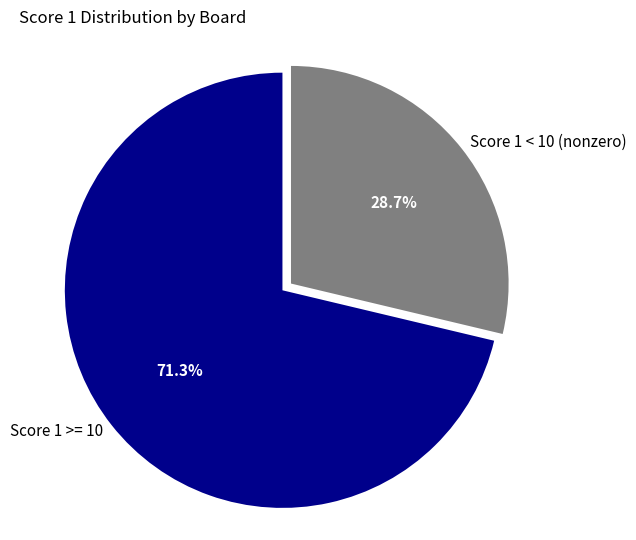

Which slice is the largest?

Score 1 >= 10